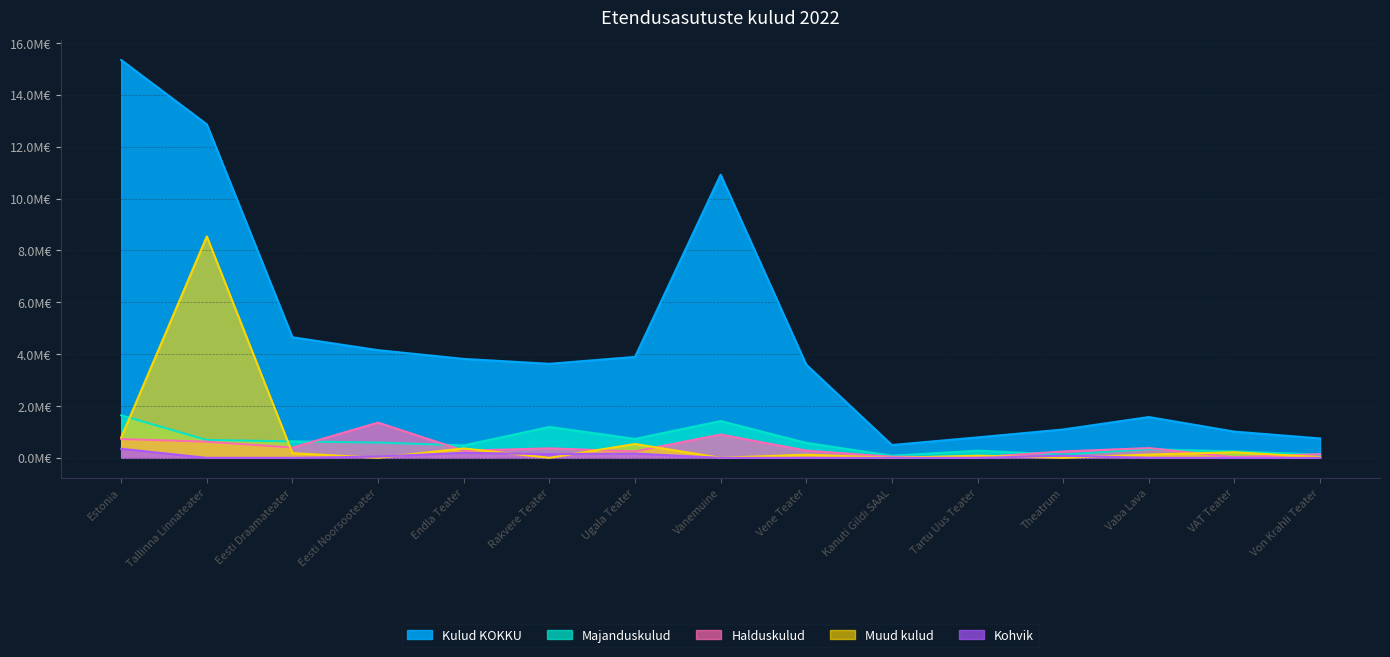

List the series in order of their peak value, highest first.

Kulud KOKKU, Muud kulud, Majanduskulud, Halduskulud, Kohvik